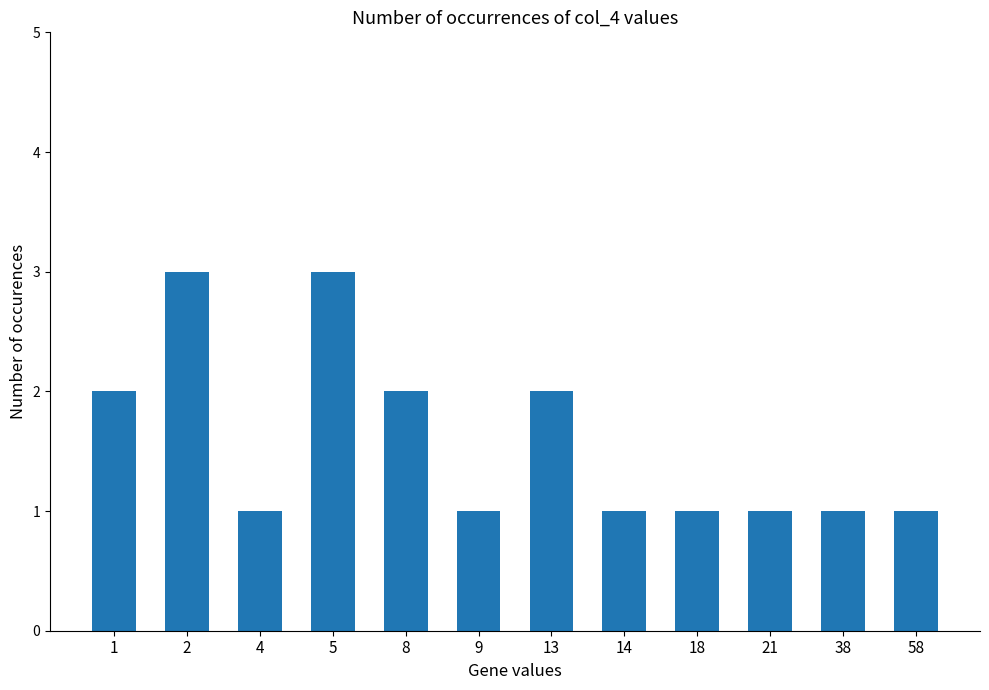

What is the smallest value displayed?

1